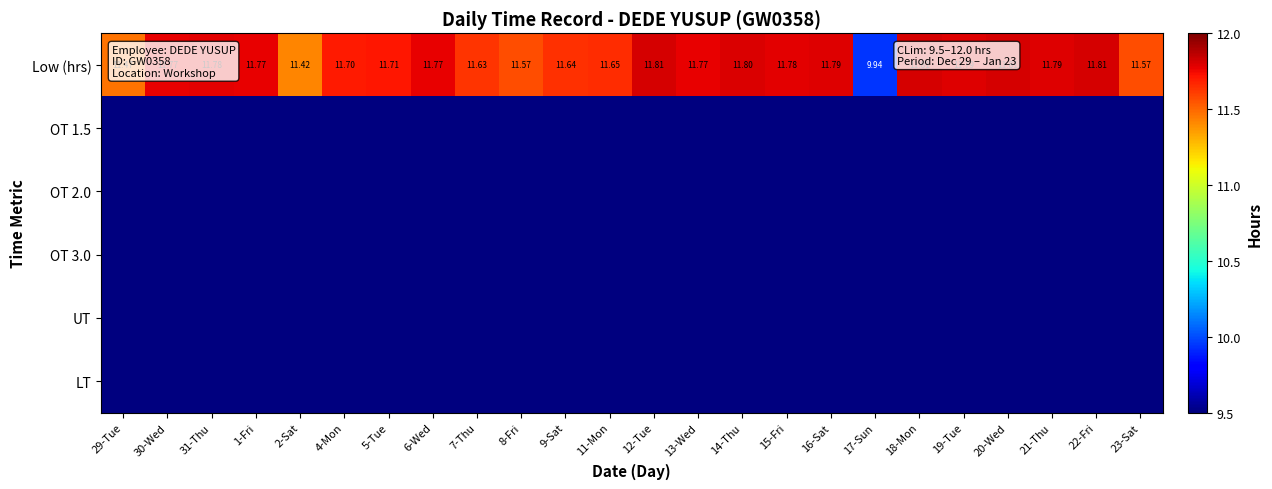

What is the total value across all series at 8-Fri?

11.6